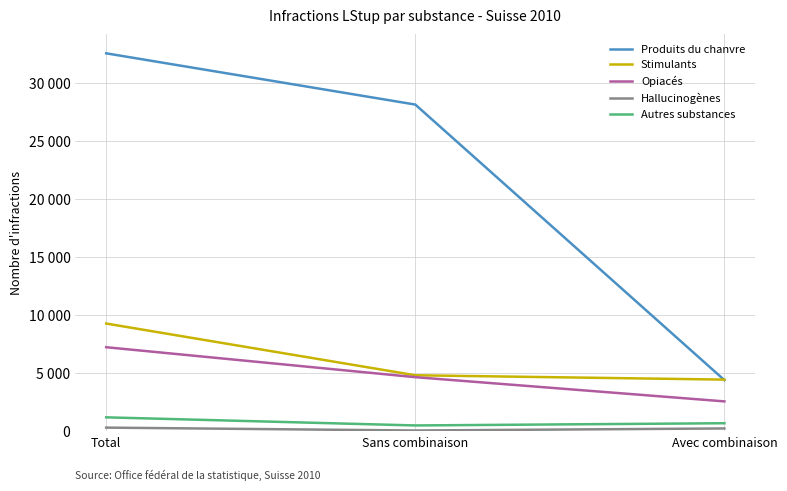

What is the difference between the second highest and minimum values in the Stimulants series?

374